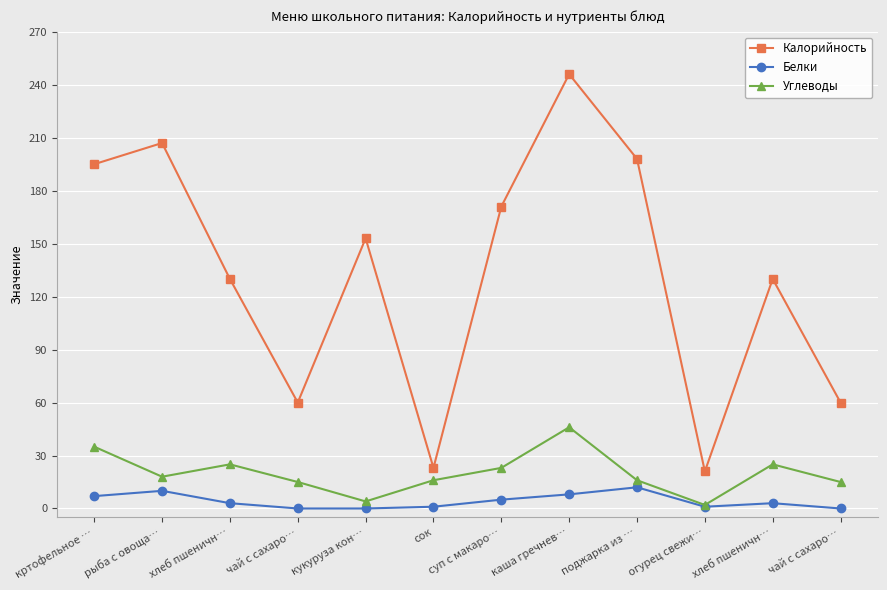

What is the minimum value for Углеводы?

2